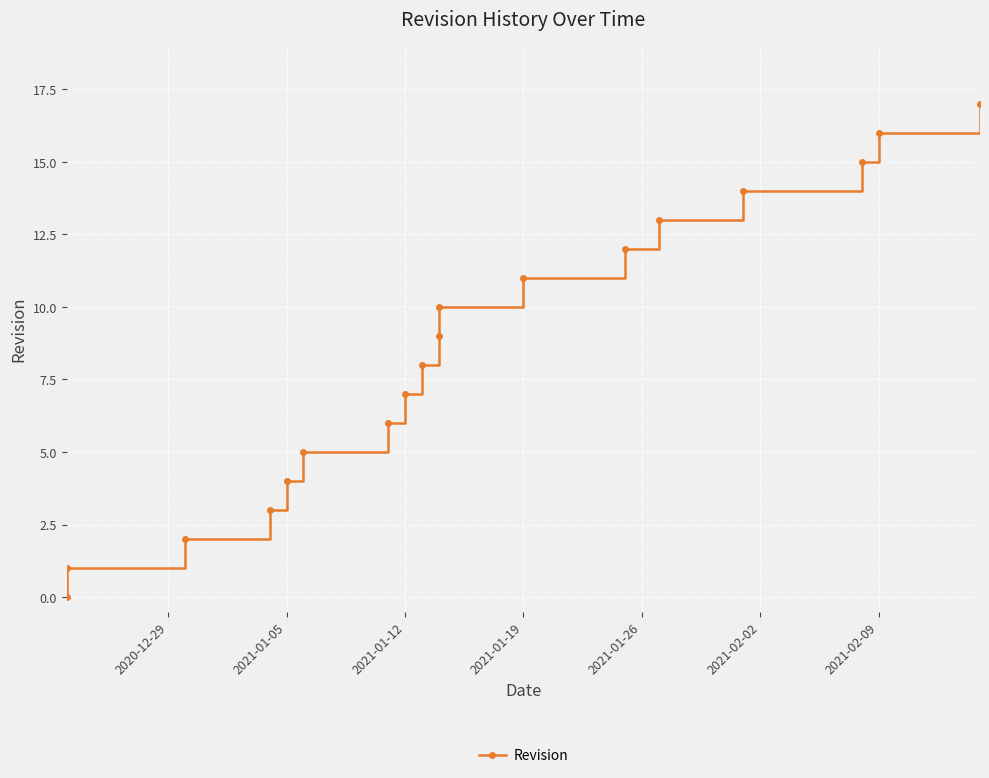

Reading right to left, what are all the values shown in this chart?

17	16	15	14	13	12	11	10	9	8	7	6	5	4	3	2	1	0